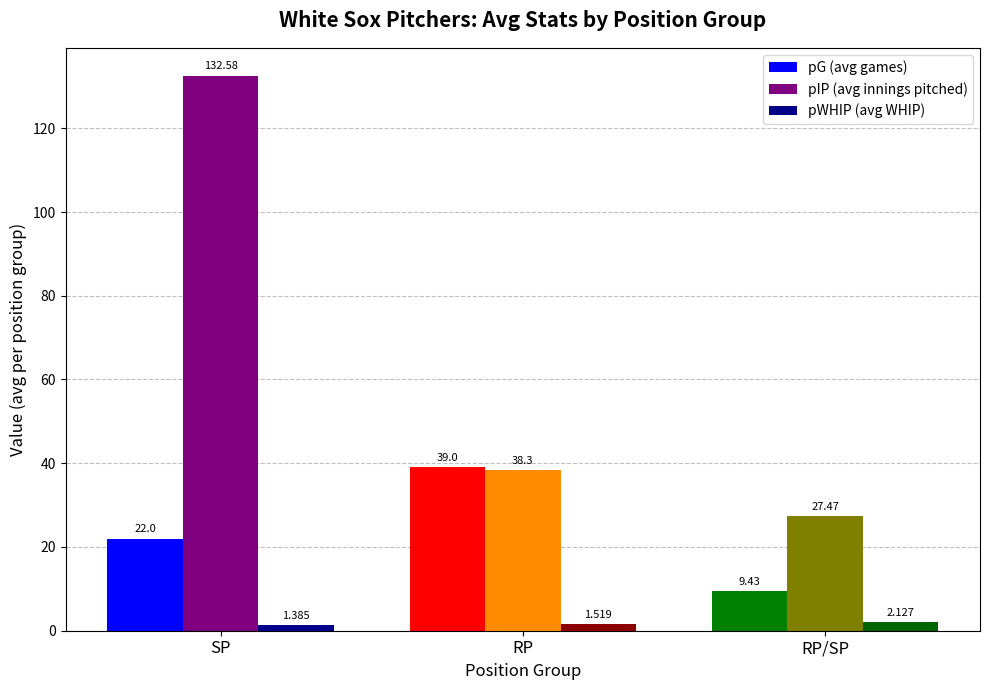

Where is pG (avg games) nearest to the value 24?

SP